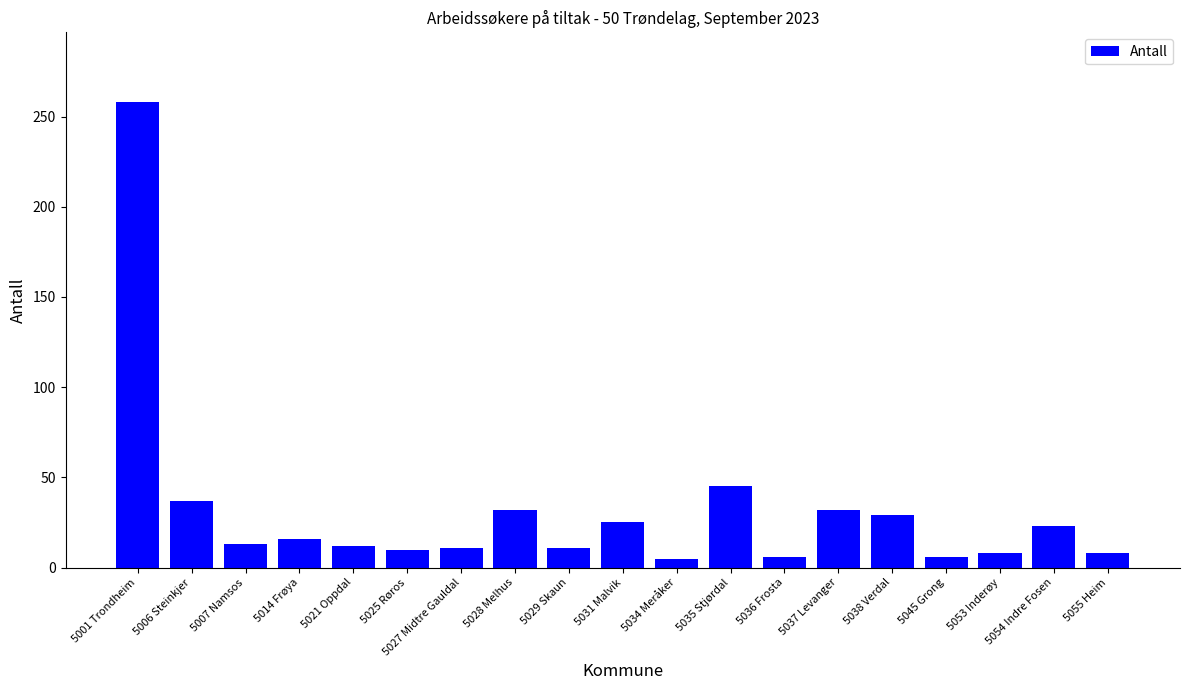

What is the greatest value displayed?

258